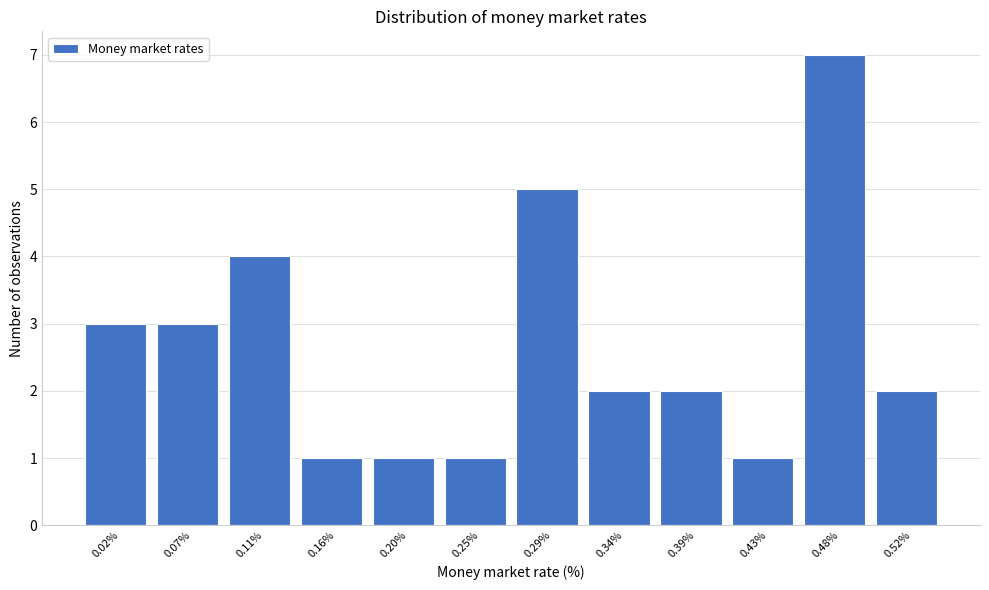

Reading left to right, extract all data points from this chart.

0.02%=3	0.07%=3	0.11%=4	0.16%=1	0.20%=1	0.25%=1	0.29%=5	0.34%=2	0.39%=2	0.43%=1	0.48%=7	0.52%=2